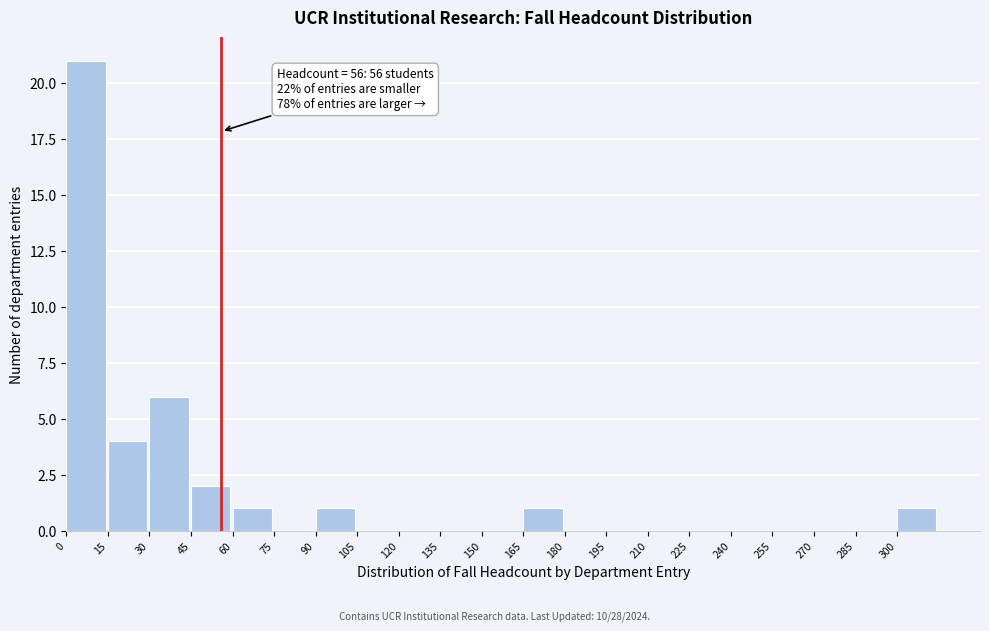

Over which range of the x-axis is the bar tallest?

0 to 15